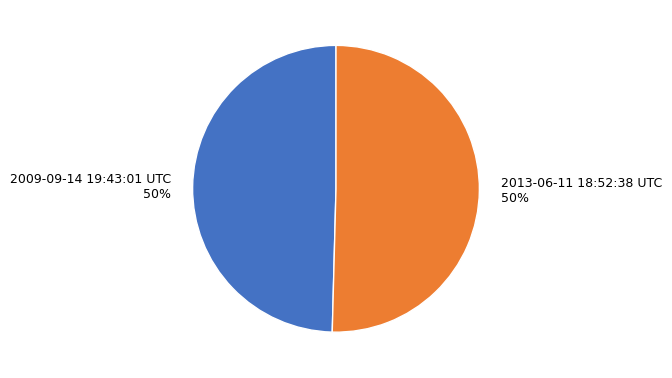

To the nearest percent, what is the average slice percentage?

50%